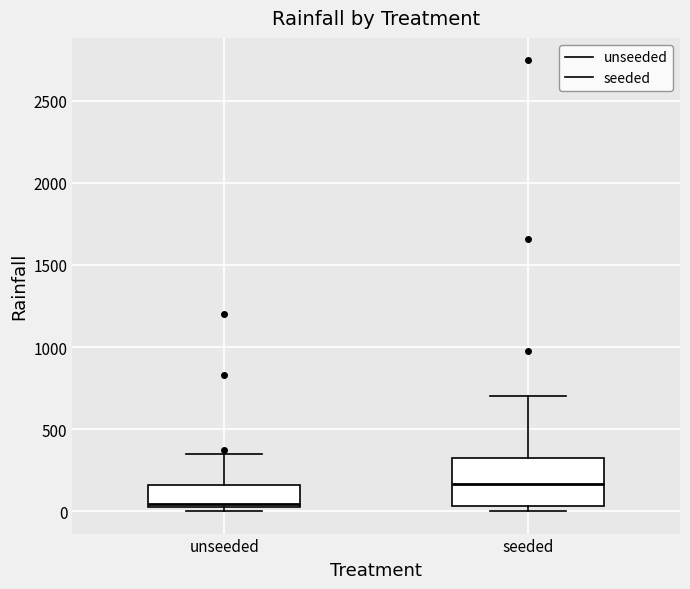

Reading left to right, read every box against the y-axis: the position of its median line, the range the box covers, and the ends of its whiskers. The values are not printed on the chart, so give them approximately, as read against the axis.

unseeded: median 50, box 0 to 150, whiskers 0 (just below the box's lower edge) to 350
seeded: median 150, box 50 to 350, whiskers 0 to 700